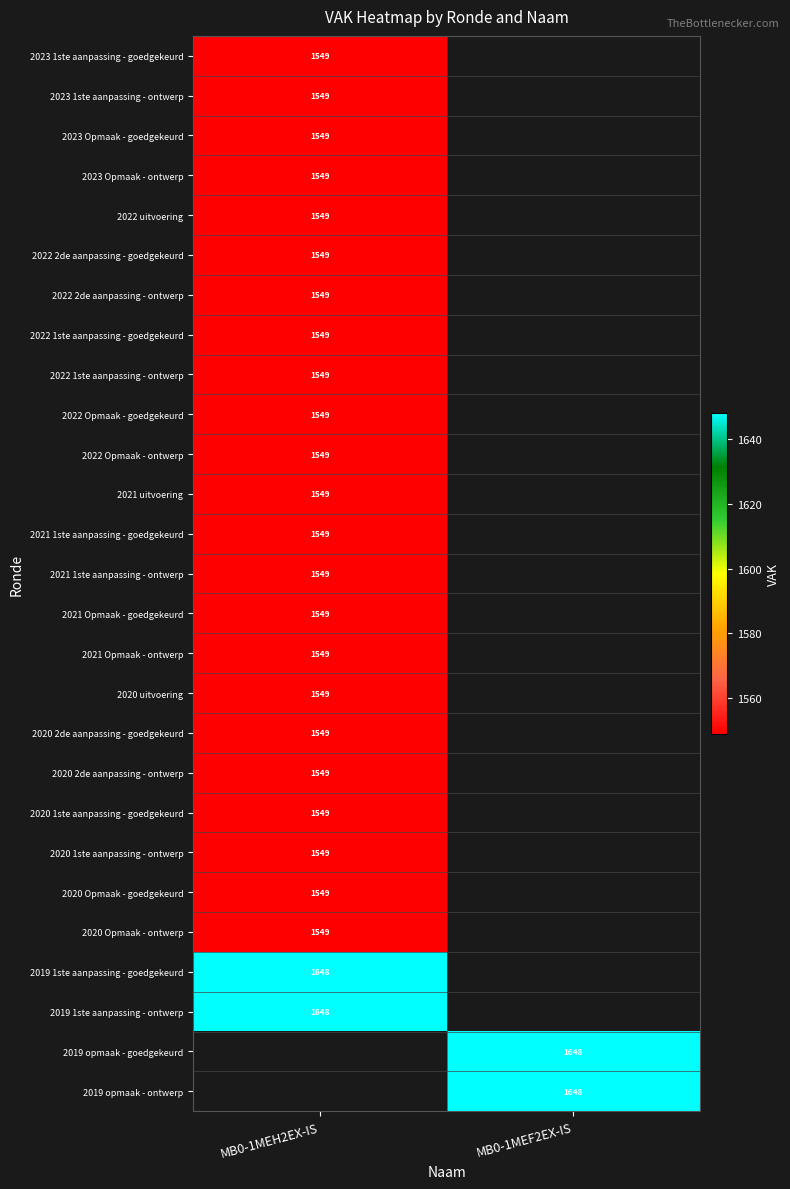

How many categories are shown in the chart?

2